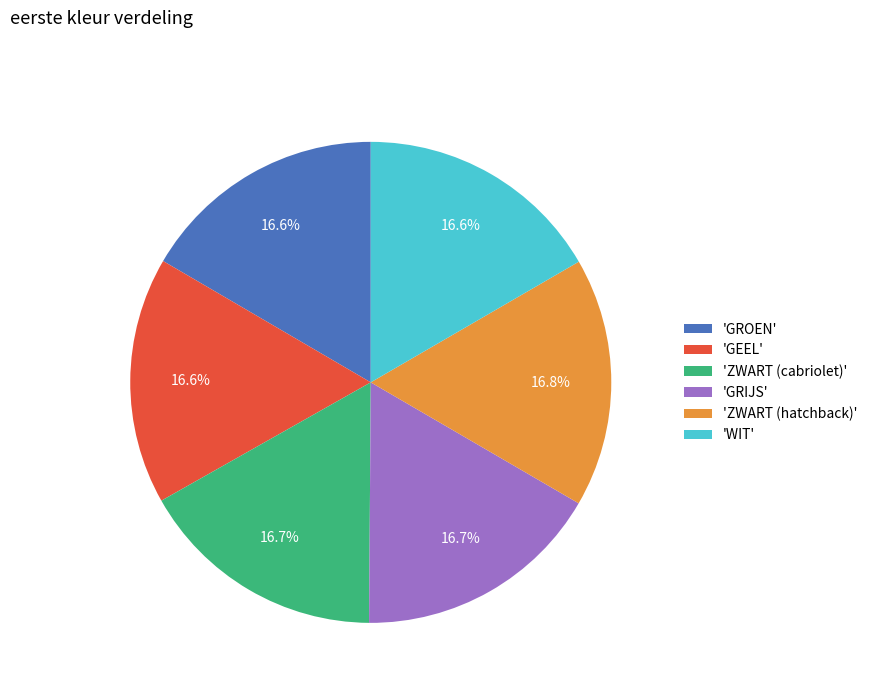

Count the number of slices in the pie.

6